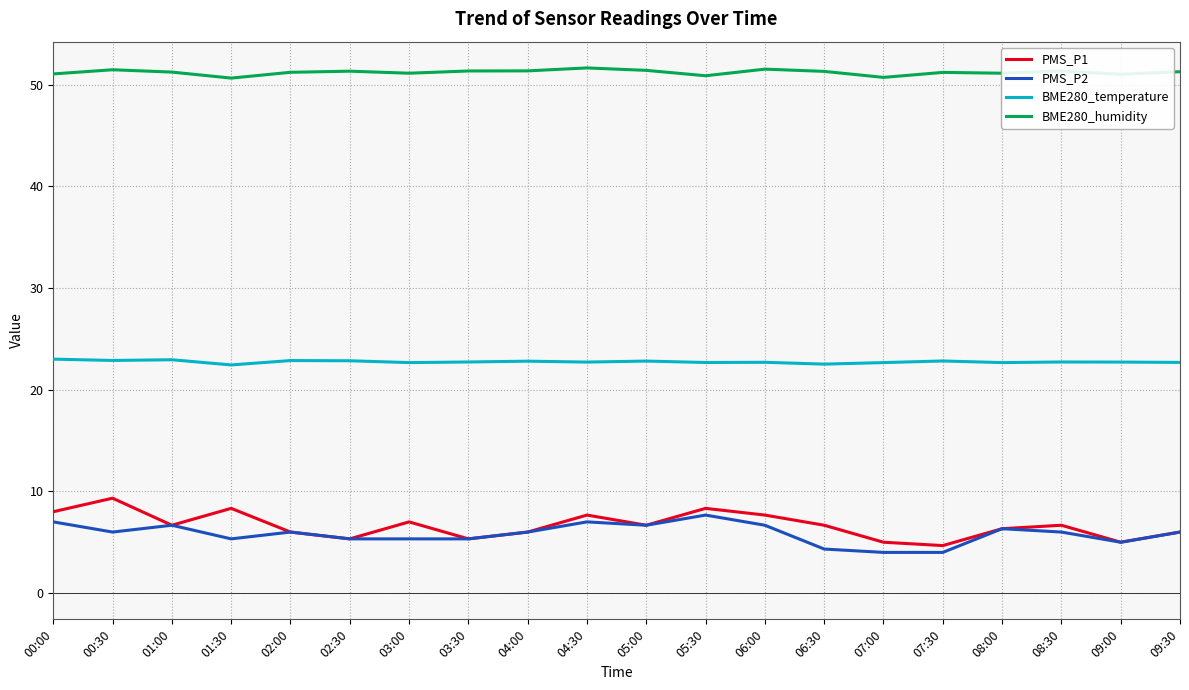

Is it true that PMS_P2 equals 3.9 at 00:30?

False